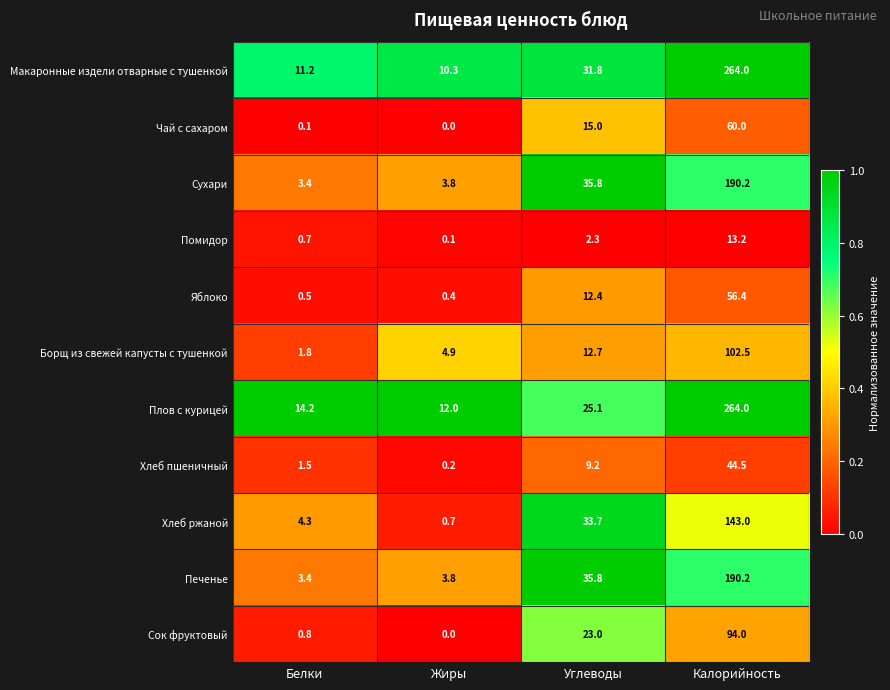

What is the difference between the Помидор values at Белки and Калорийность?

12.5